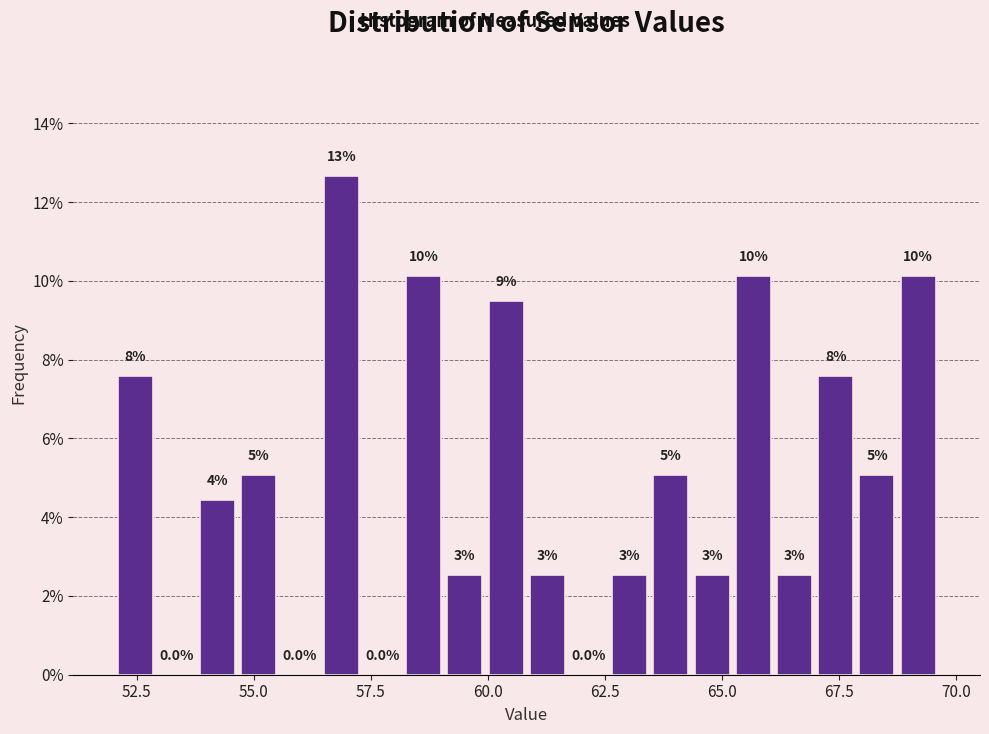

Around what value on the x-axis is the tallest bar? Give the approximate position of its centre, as read against the axis.

57.0